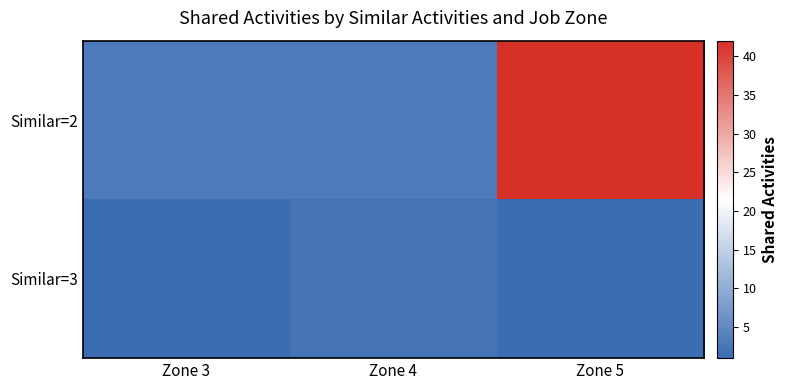

What is the difference between the highest and lowest values at Zone 5?

41